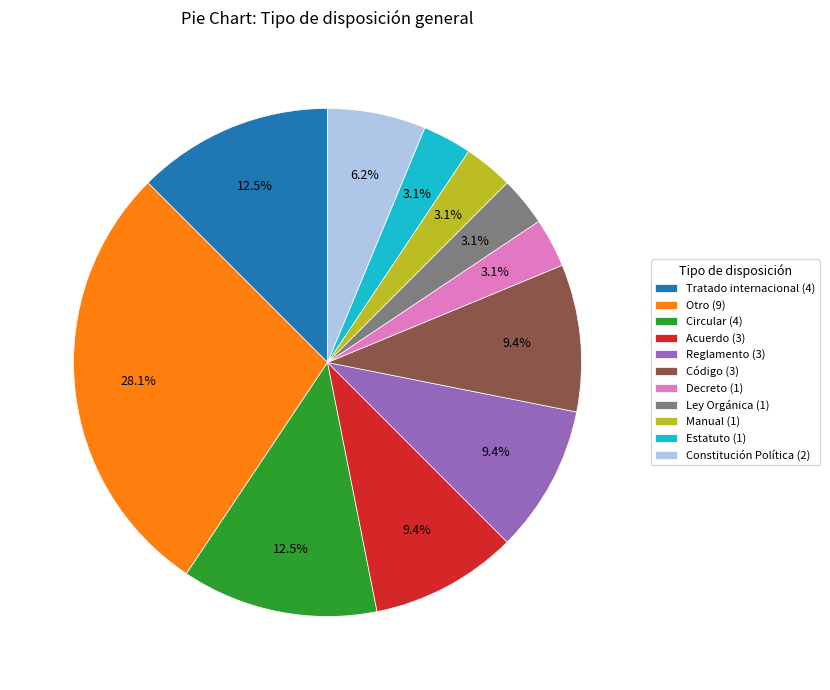

Is it true that Otro is 28% of the pie?

True